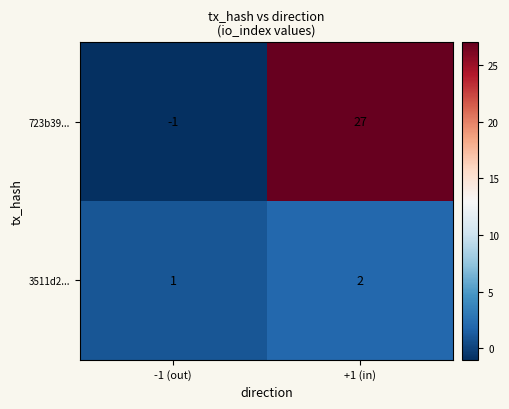

What is the spread (max minus min) of values at +1 (in)?

25